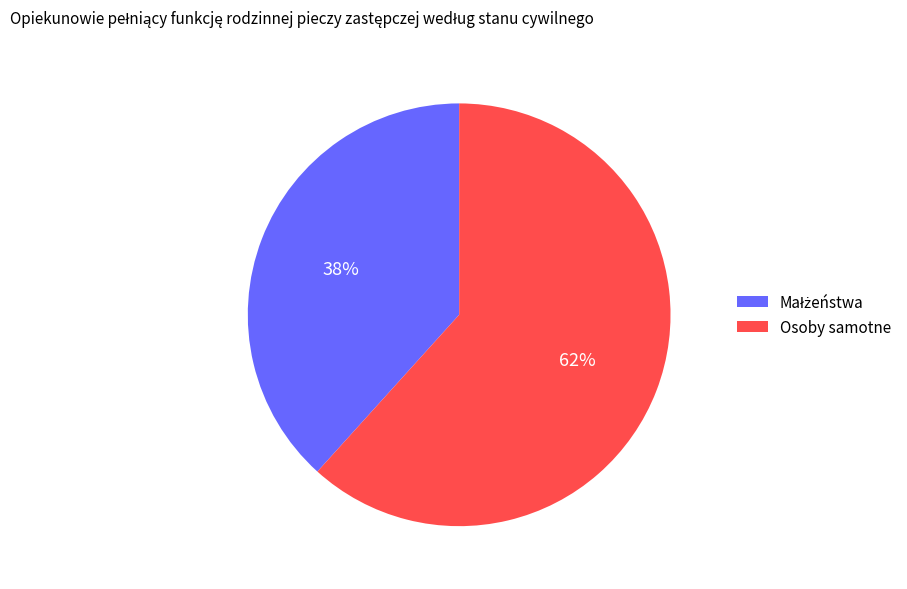

What is the largest slice in the pie chart?

Osoby samotne